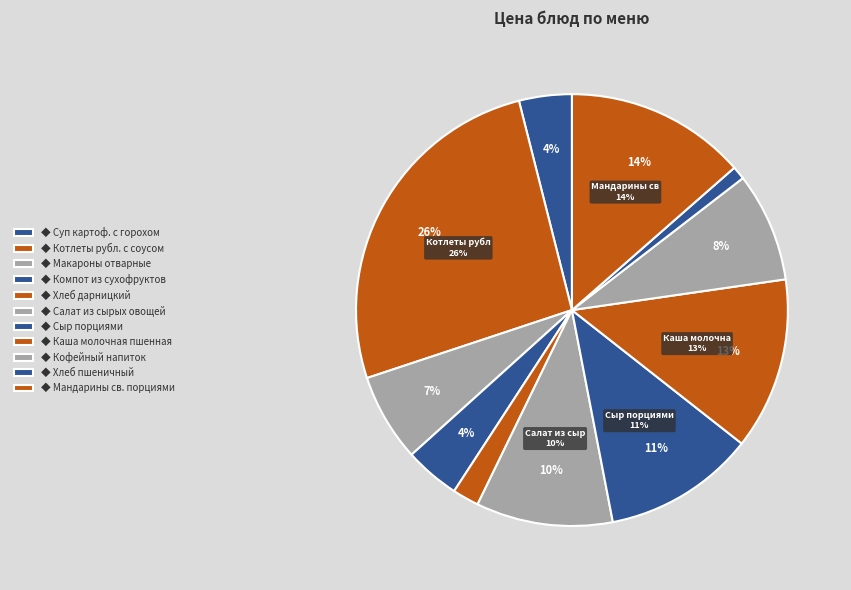

Count the number of slices in the pie.

11